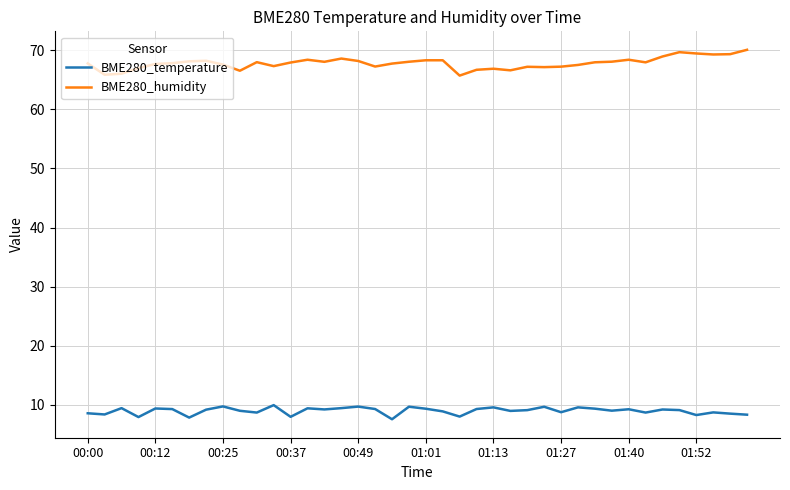

How many lines are shown in the chart?

2